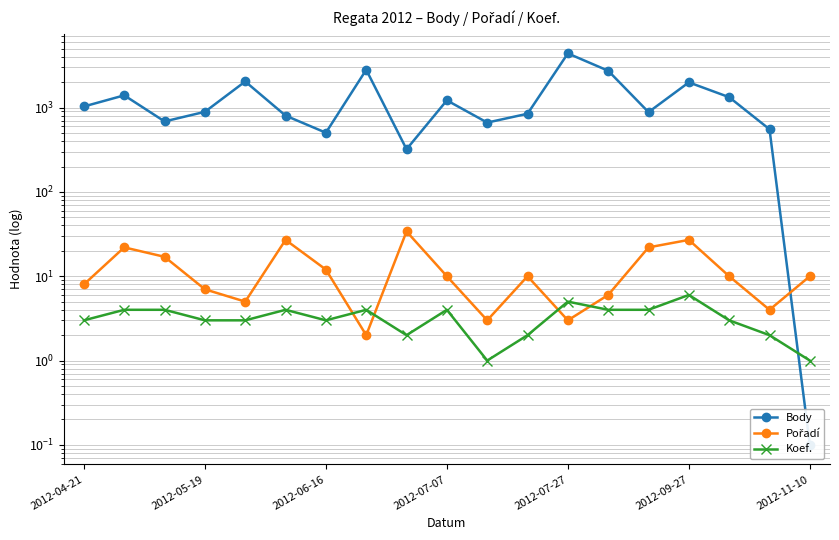

How many times do Pořadí and Body cross each other?

1